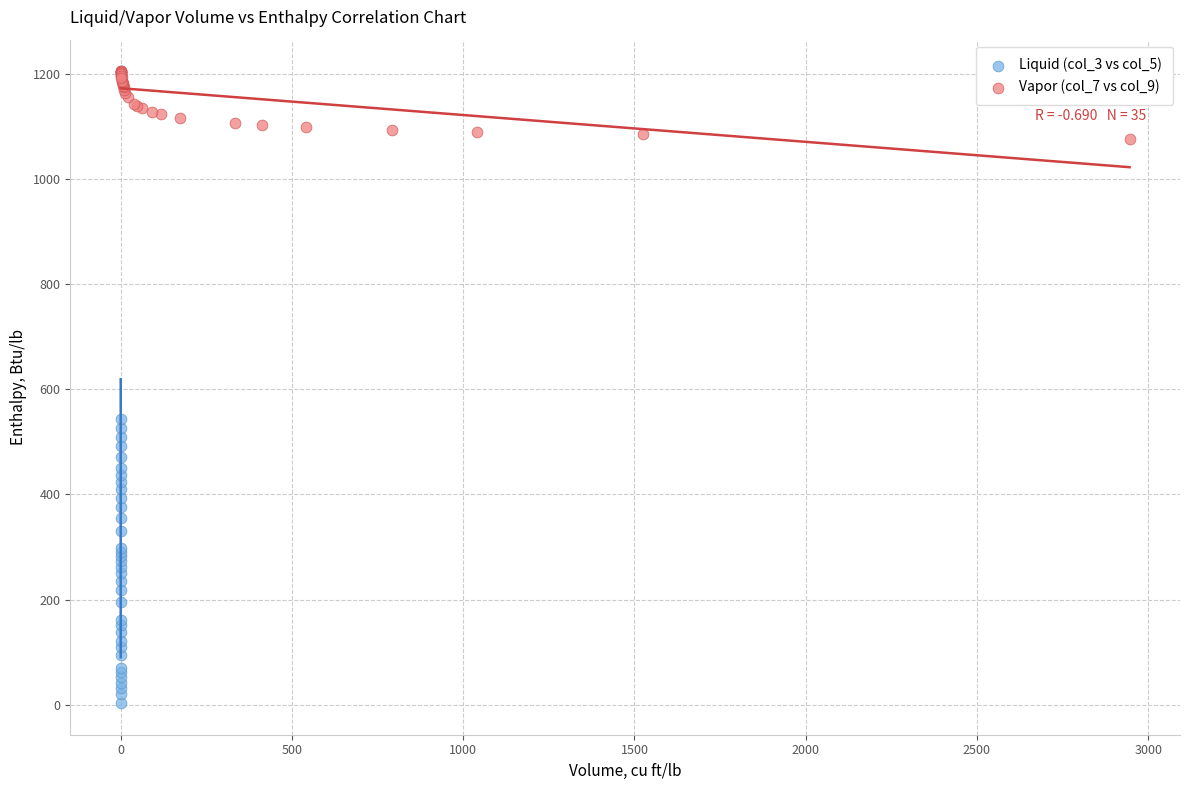

Which series contains the highest Y value?

Vapor (col_7 vs col_9)